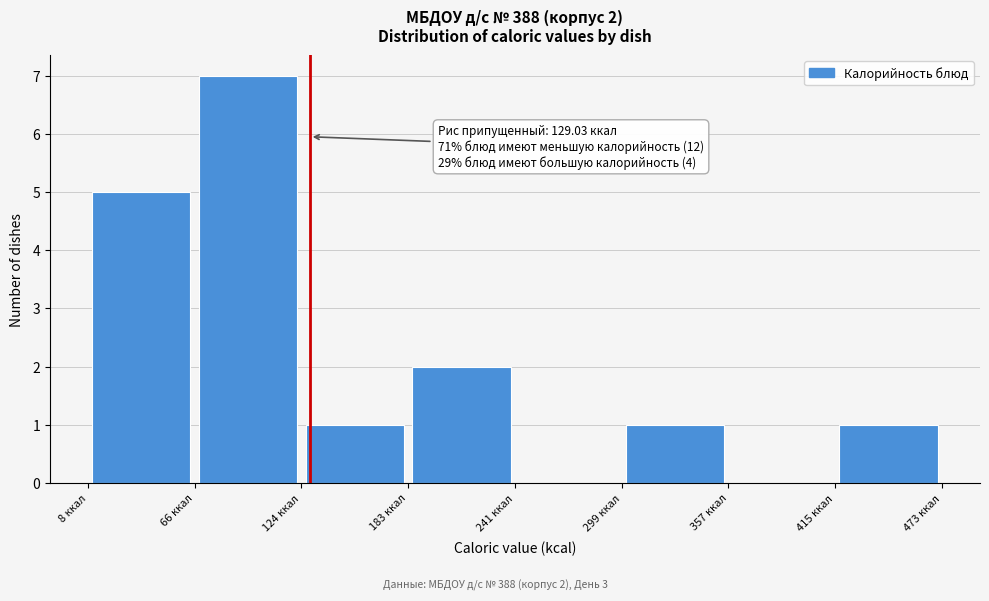

Which range on the x-axis has the tallest bar?

70 to 120